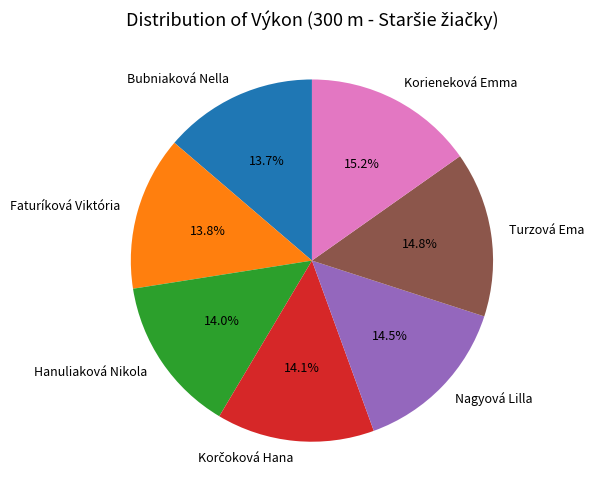

Is there any slice that represents more than half of the pie?

No